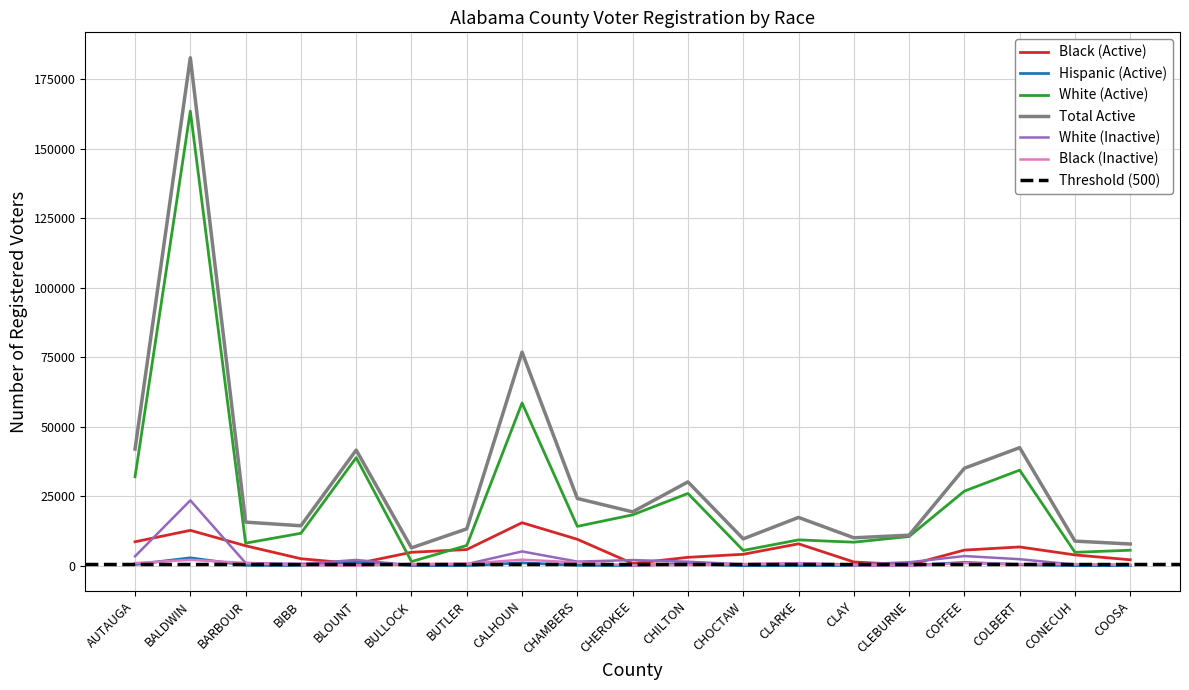

Which series has the largest range (max minus min)?

Total Active